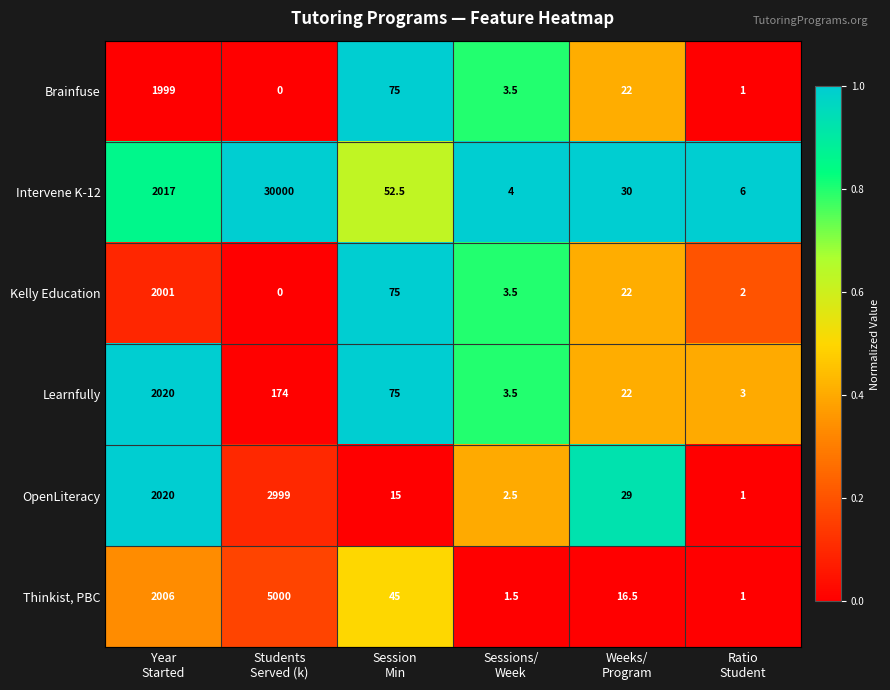

What is the difference between the second highest and minimum values in the Kelly Education series?

75.0